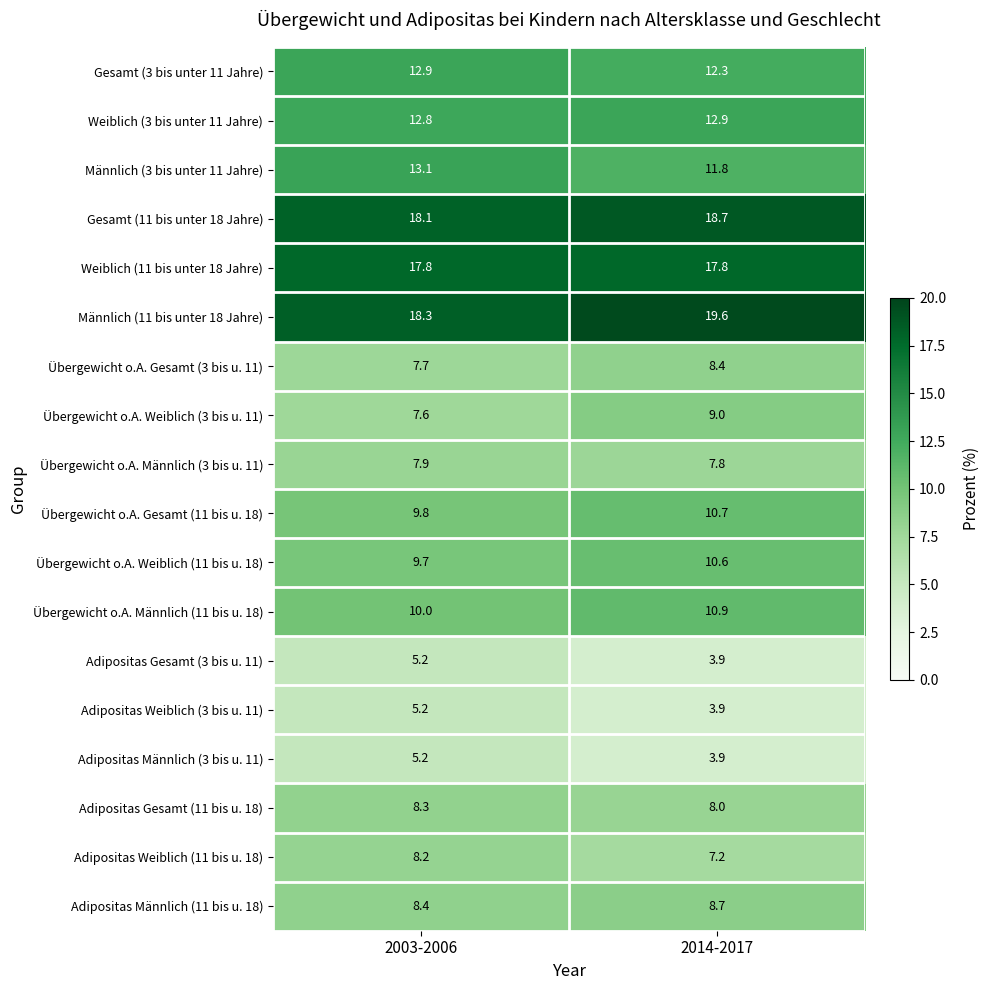

Which series changed the most between 2003-2006 and 2014-2017?

Übergewicht o.A. Weiblich (3 bis u. 11)